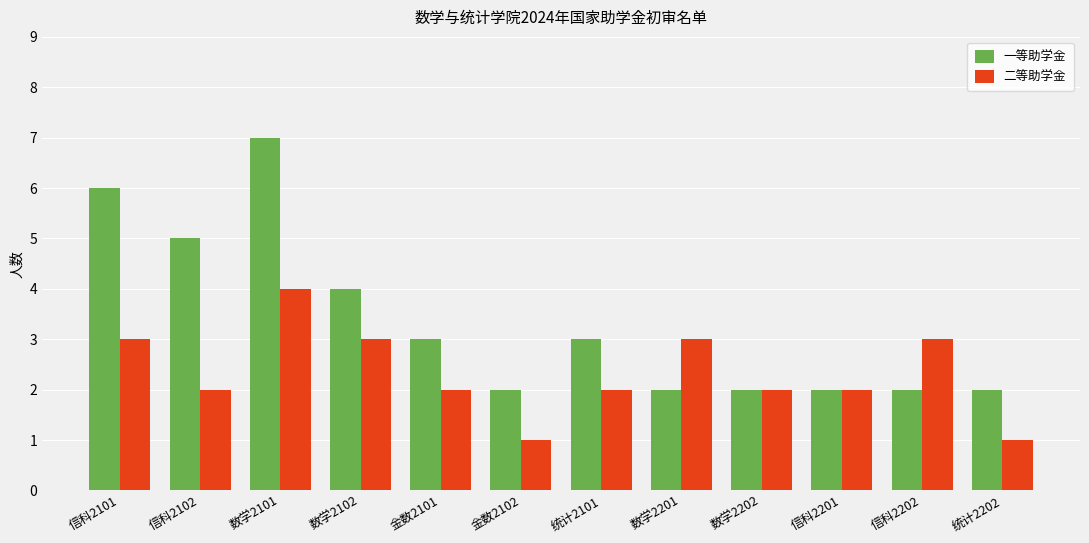

What are all the series names shown in the legend?

一等助学金, 二等助学金